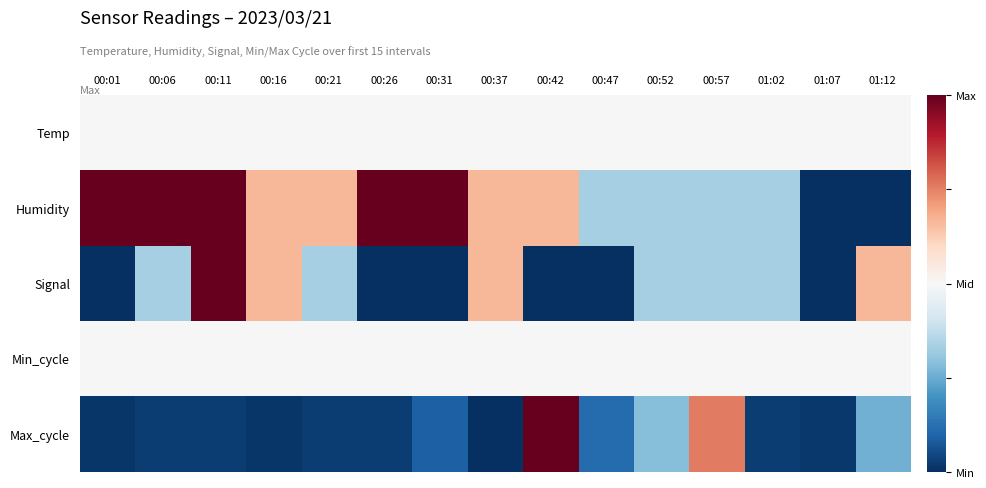

How many distinct data groups are displayed?

5